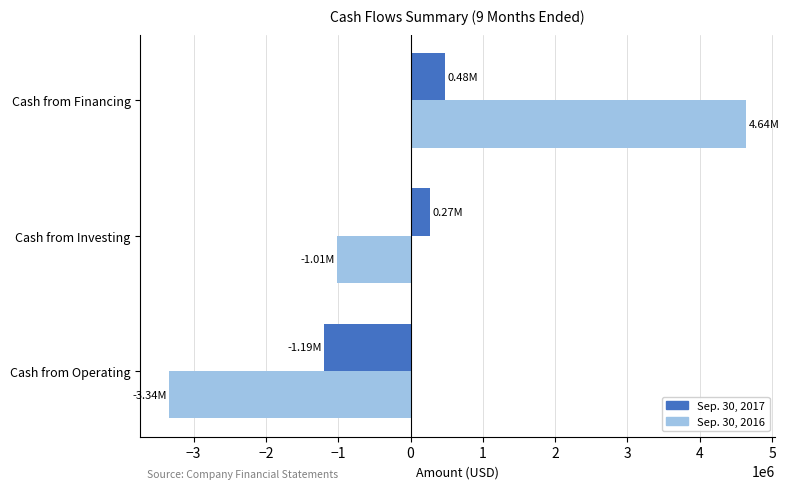

What are all the series names shown in the legend?

Sep. 30, 2017, Sep. 30, 2016